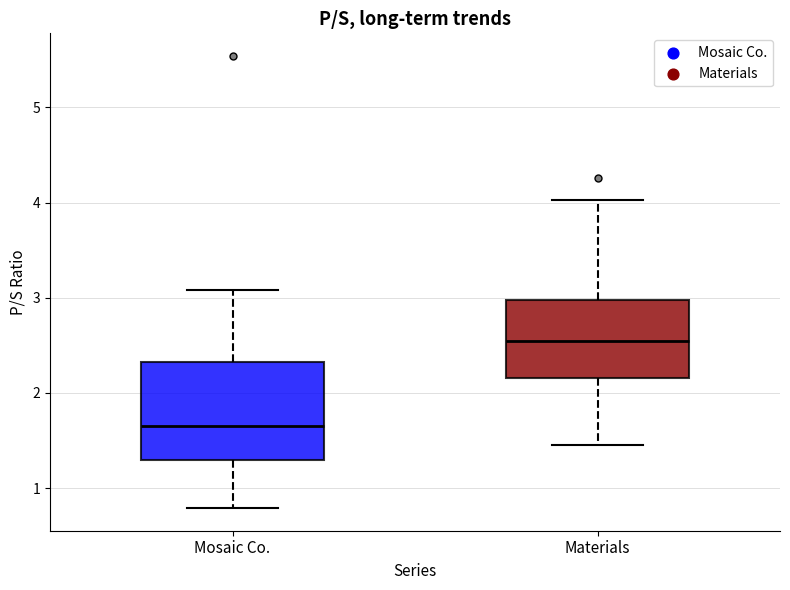

Comparing the boxes themselves (not the whiskers), which one is the tallest?

Mosaic Co.